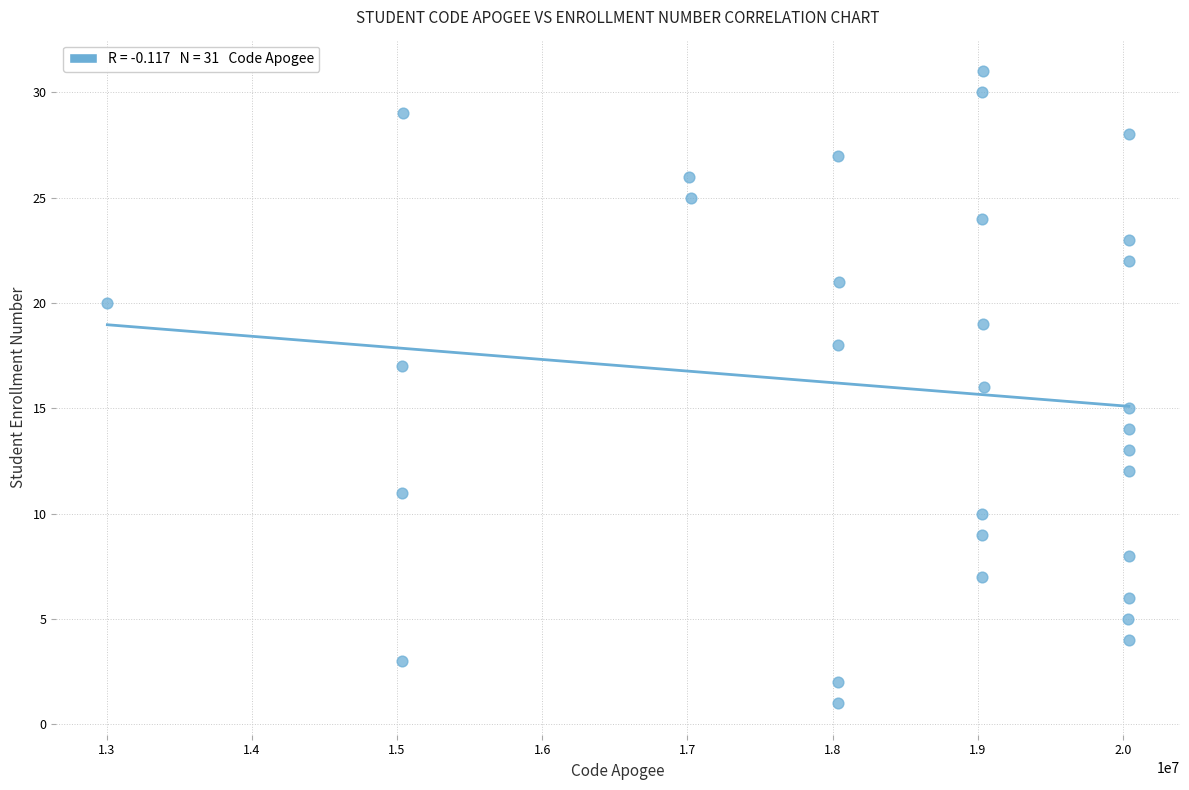

What is the range of Y values (max minus min)?

30